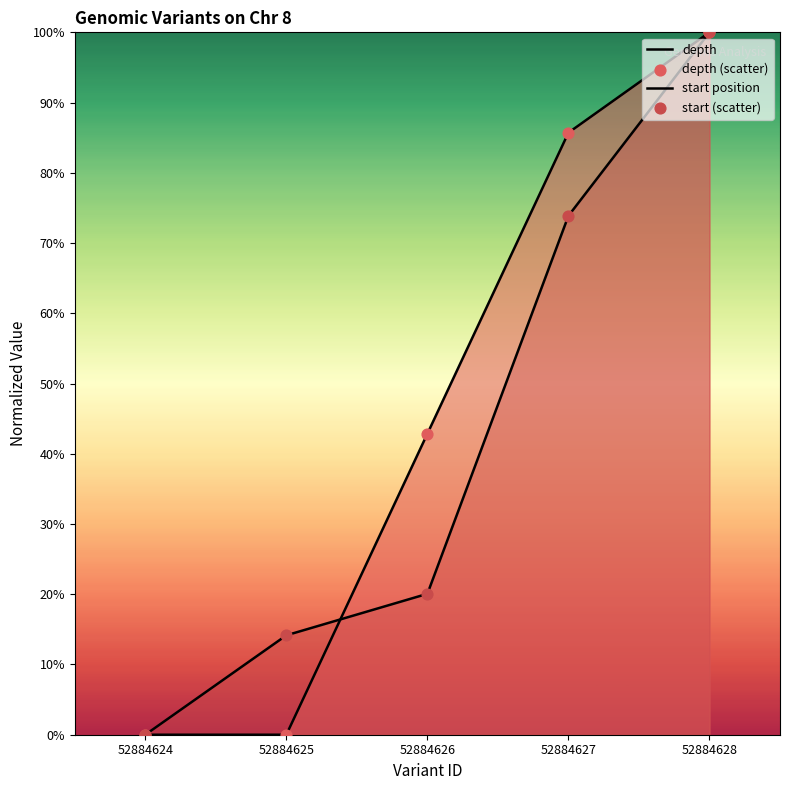

What are all the series names shown in the legend?

depth, start position, depth (scatter), start (scatter)